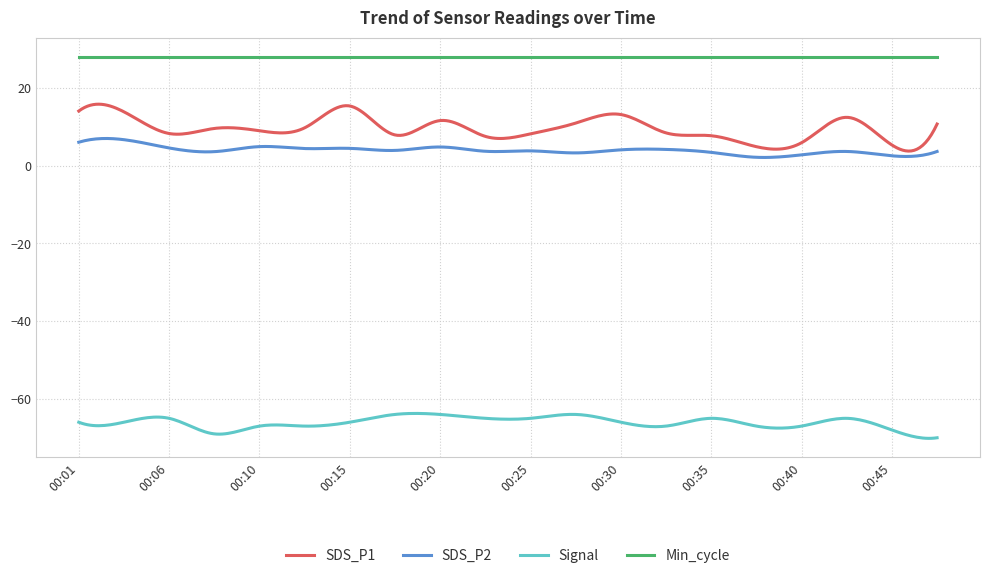

List the series in order of their peak value, lowest first.

Signal, SDS_P2, SDS_P1, Min_cycle